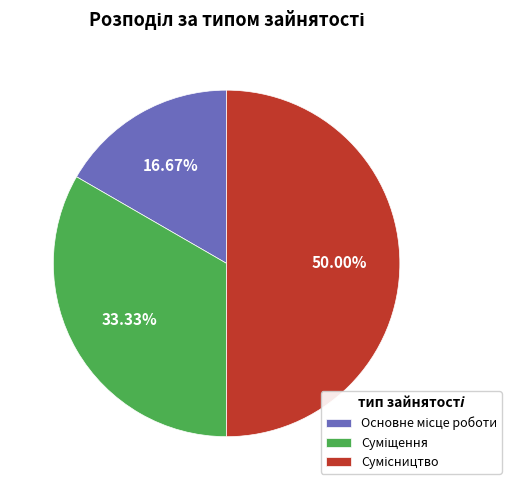

What is the change in value from Суміщення to Сумісництво?

+1